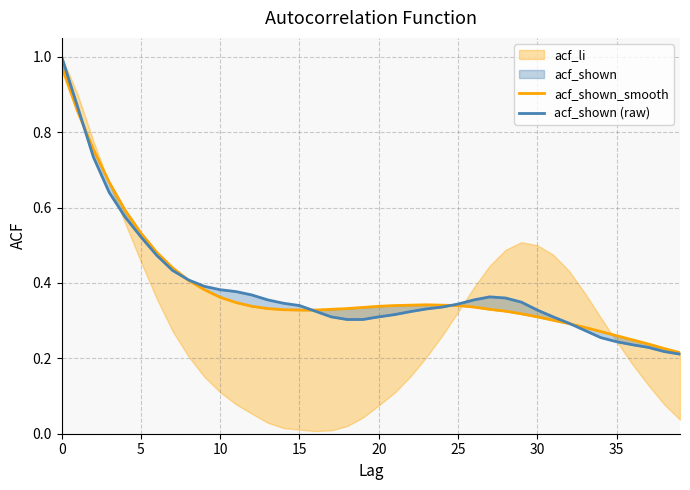

Reading right to left, what are all the values shown in this chart?

acf_shown_smooth: 0.2	0.2	0.2	0.2	0.3	0.3	0.3	0.3	0.3	0.3	0.3	0.3	0.3	0.3	0.3	0.3	0.3	0.3	0.3	0.3	0.3	0.3	0.3	0.3	0.3	0.3	0.3	0.3	0.3	0.4	0.4	0.4	0.4	0.5	0.5	0.6	0.7	0.8	0.9	1.0
acf_shown (raw): 0.2	0.2	0.2	0.2	0.2	0.3	0.3	0.3	0.3	0.3	0.3	0.4	0.4	0.4	0.3	0.3	0.3	0.3	0.3	0.3	0.3	0.3	0.3	0.3	0.3	0.3	0.4	0.4	0.4	0.4	0.4	0.4	0.4	0.5	0.5	0.6	0.6	0.7	0.9	1.0